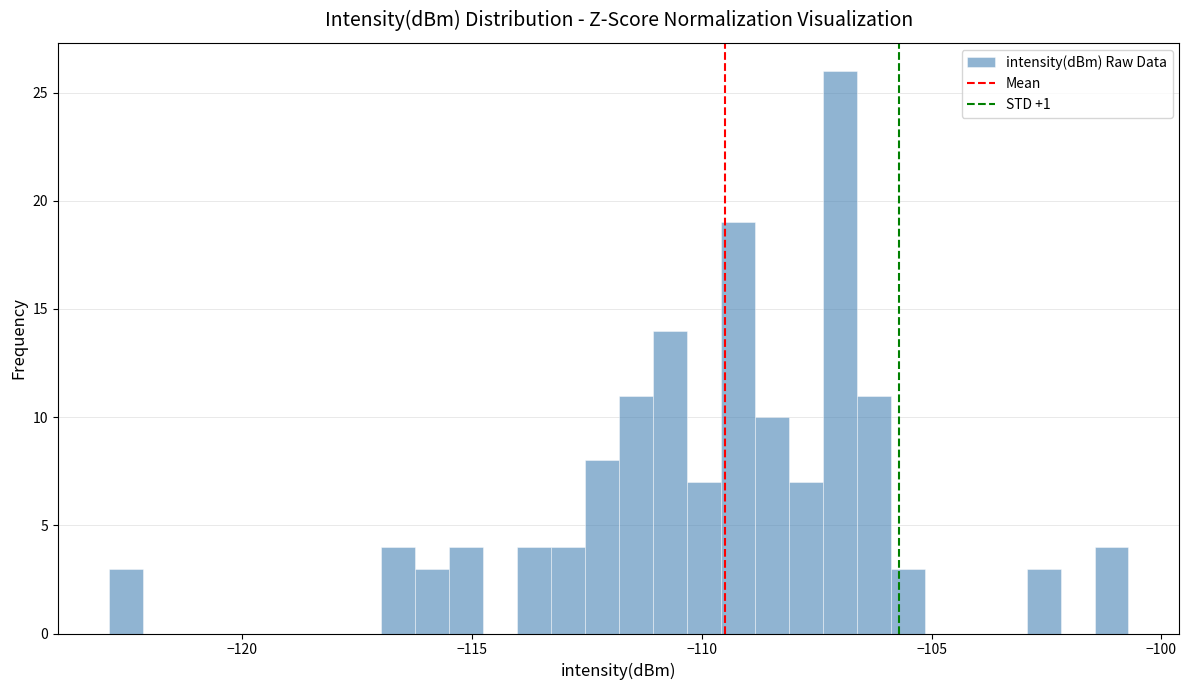

Around what value on the x-axis is the tallest bar? Give the approximate position of its centre, as read against the axis.

-107.0